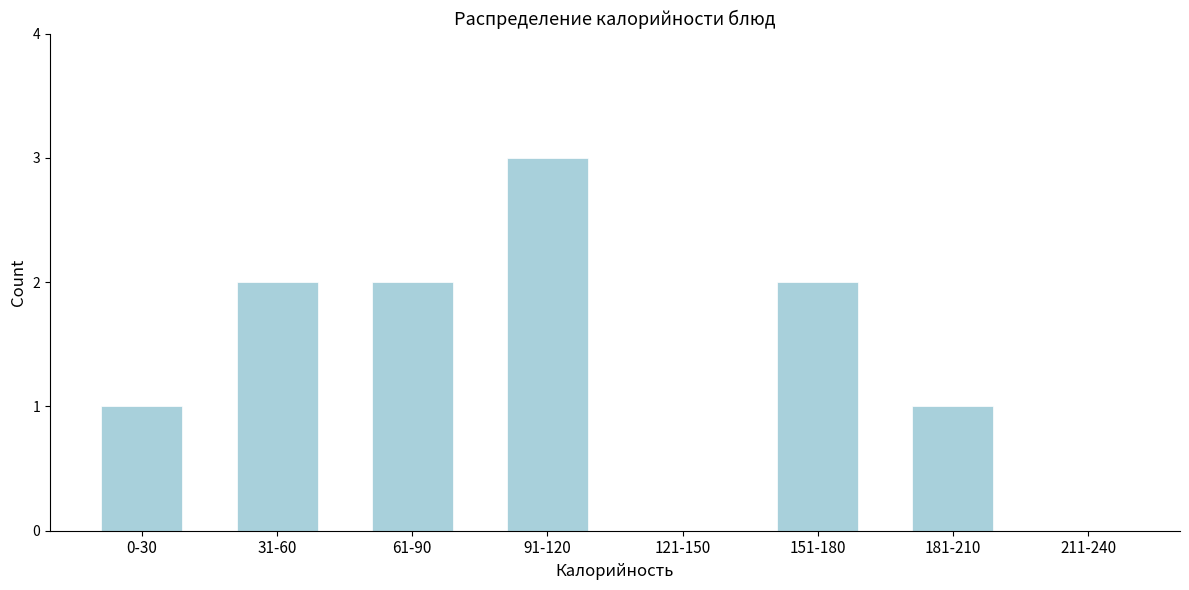

Reading right to left, extract all data points from this chart.

211-240=0	181-210=1	151-180=2	121-150=0	91-120=3	61-90=2	31-60=2	0-30=1